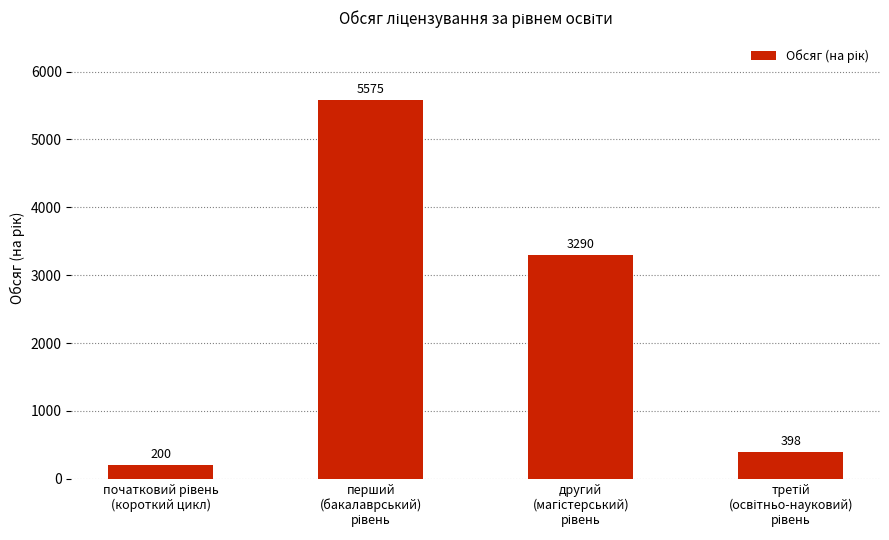

What is the value of the 4th bar from the left?

398